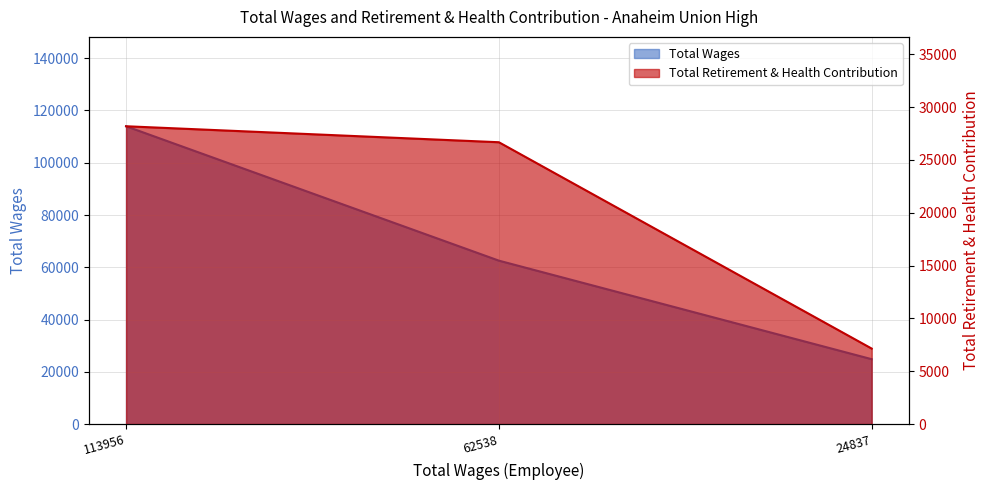

At how many categories does at least one series exceed 9330?

3